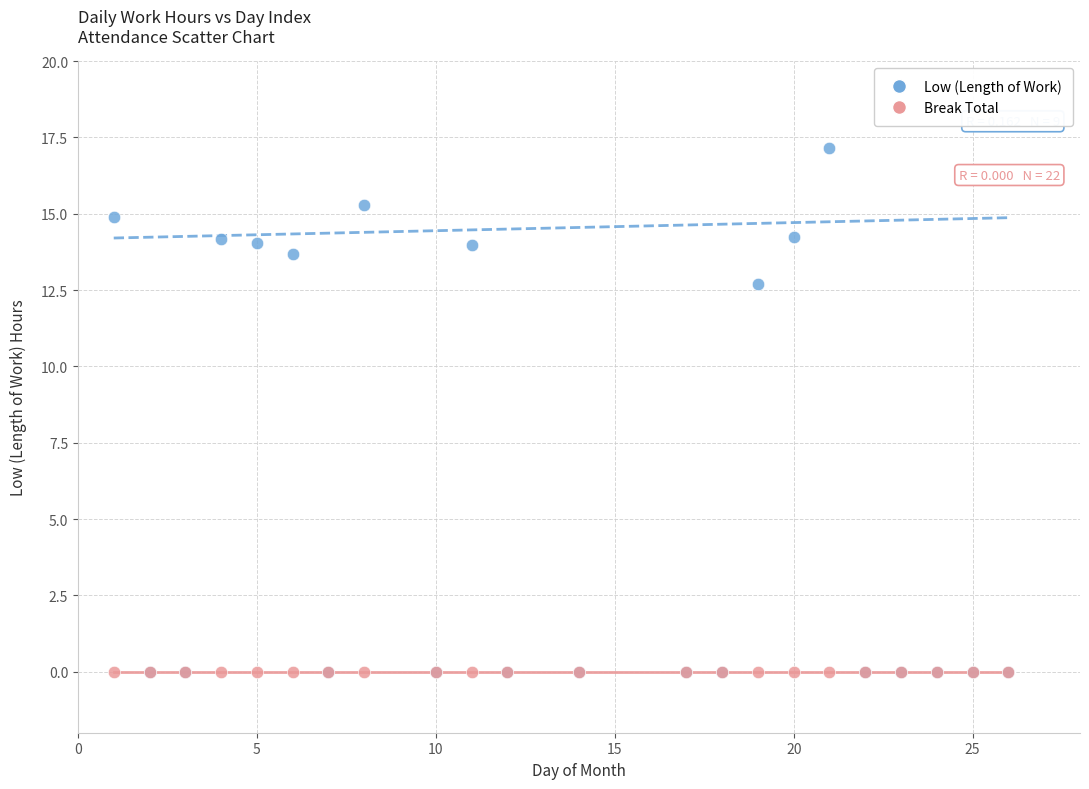

In the Low (Length of Work) series, what Y value is closest to 8?

12.7